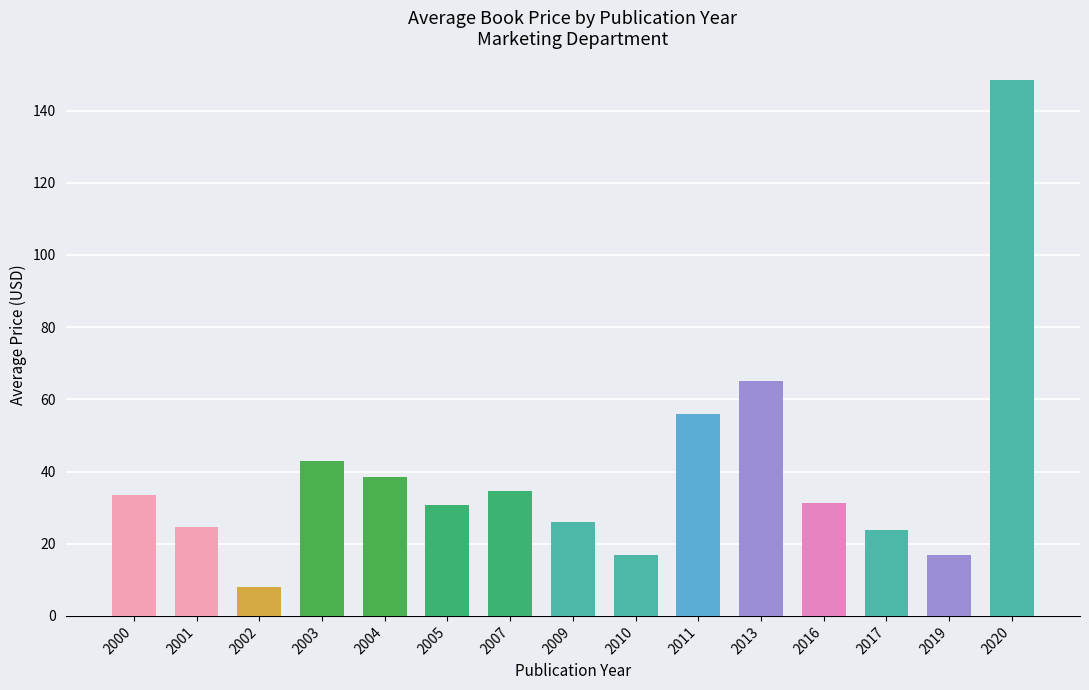

What value does the data have at 2001?

24.7